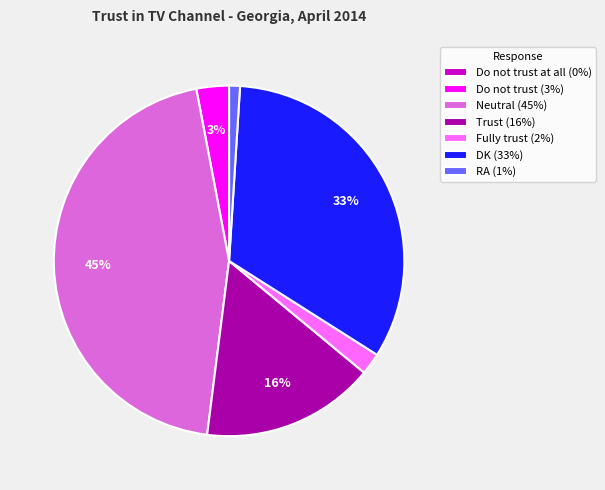

Combined, do Do not trust (3%) and RA (1%) account for over 50%?

No